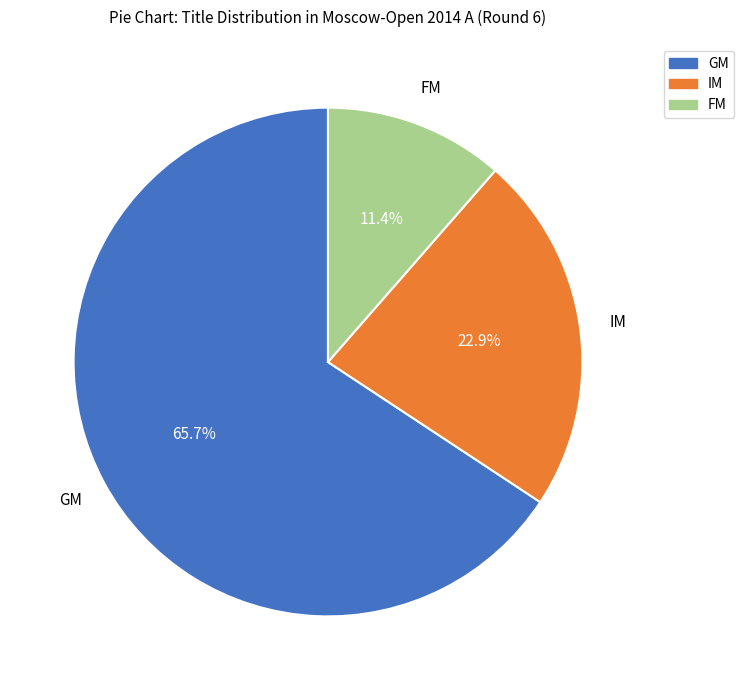

Between FM and GM, which is larger?

GM